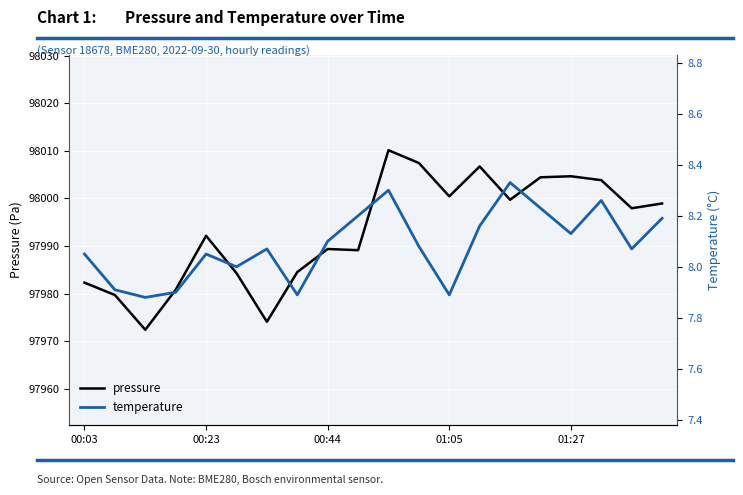

At 10, list the series in order from largest to smallest.

pressure, temperature